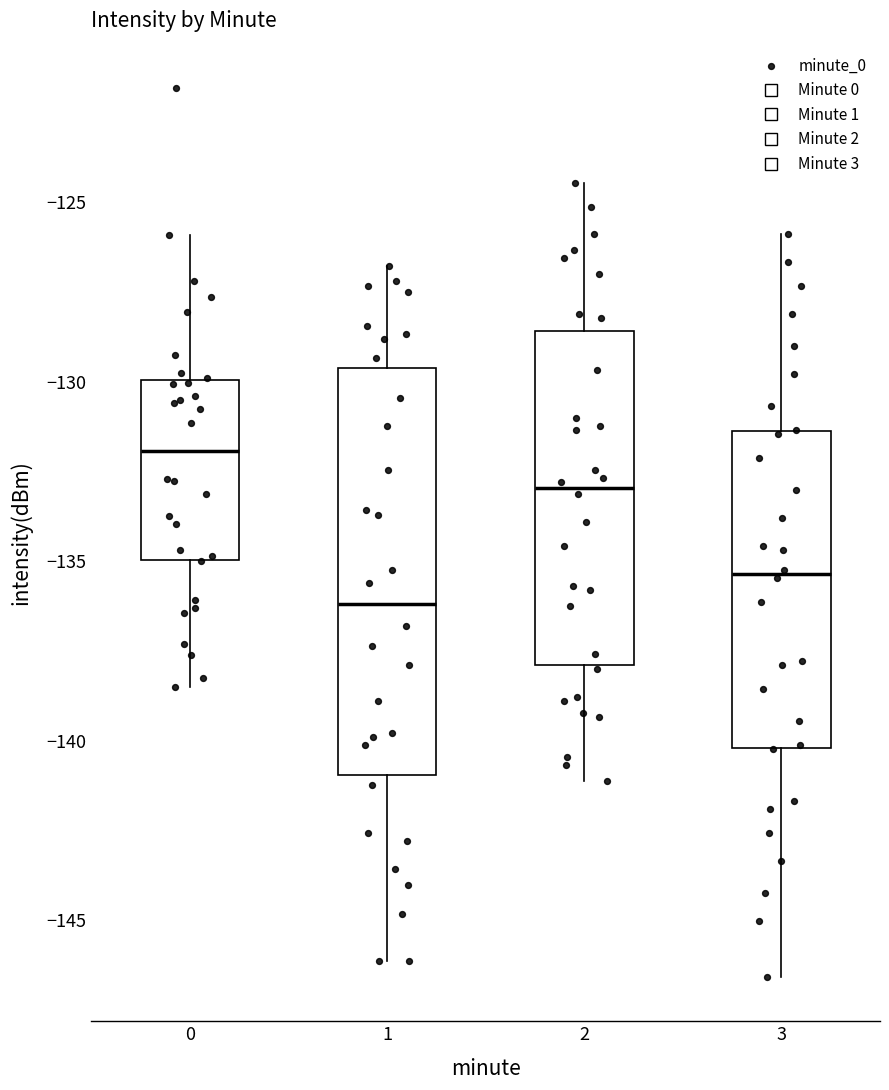

Which box's median line is the lowest?

1